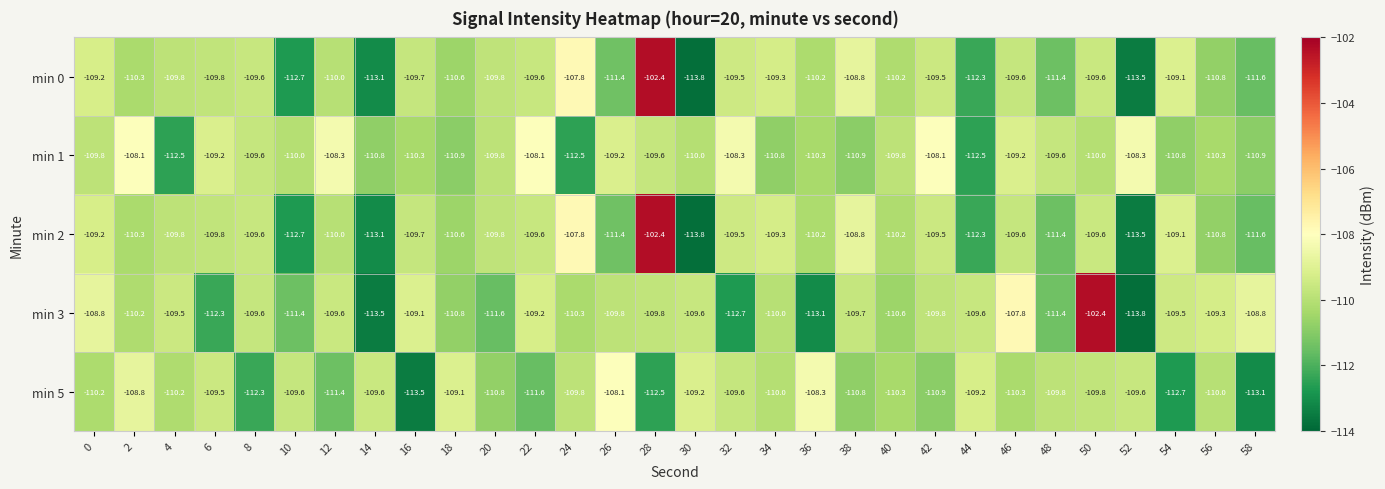

Which series has the largest total across all categories?

min 1